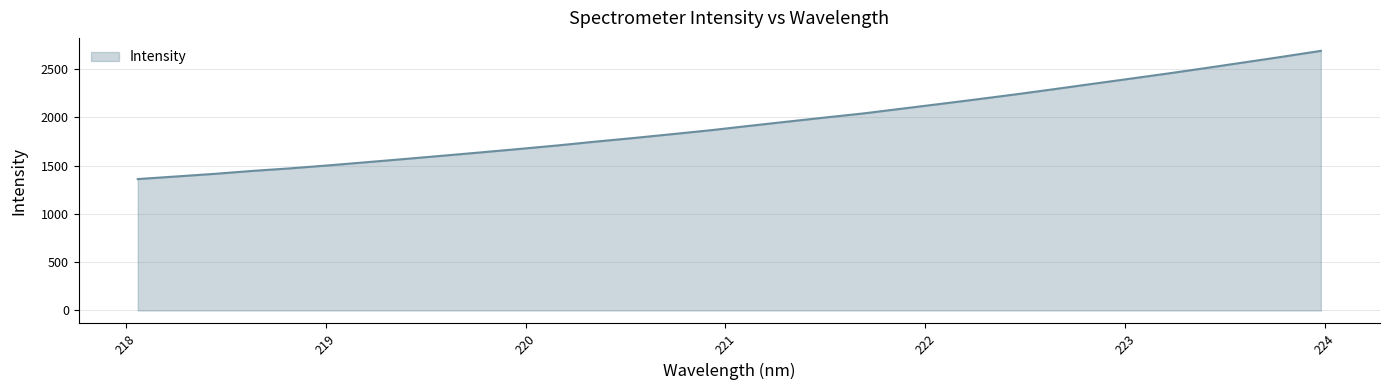

Count the number of categories in the chart.

32